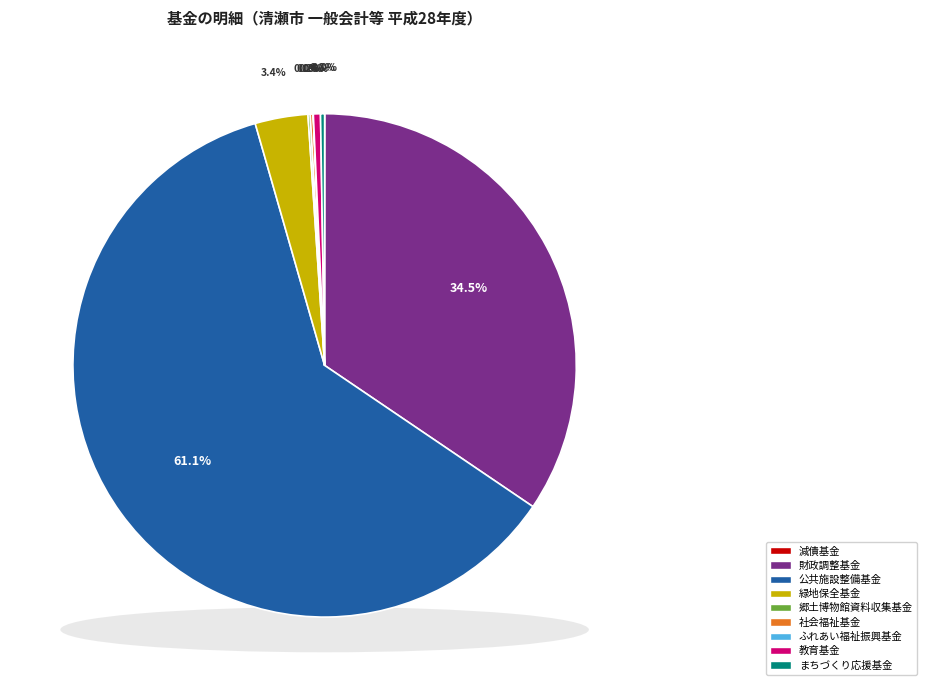

True or false: まちづくり応援基金 accounts for 0% of the total.

True